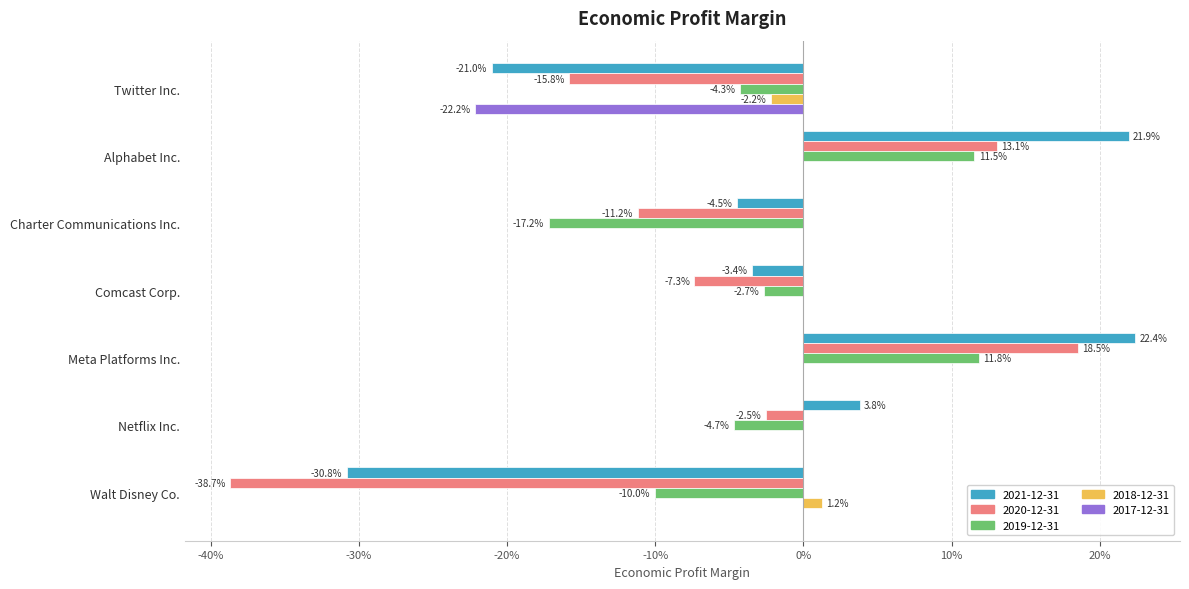

What is the label of the 2nd bar from the right?

Netflix Inc.